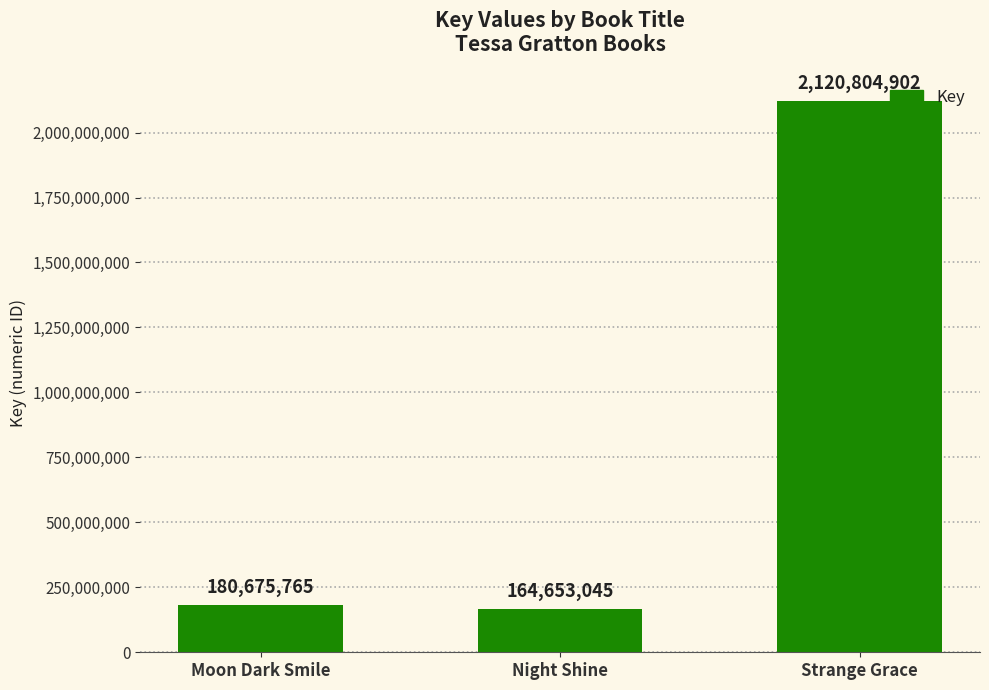

Rank the categories by value from highest to lowest.

Strange Grace, Moon Dark Smile, Night Shine